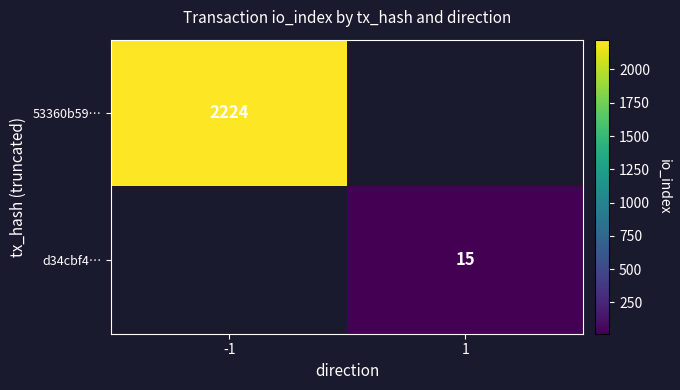

Is it true that d34cbf4… equals 9 at 1?

False